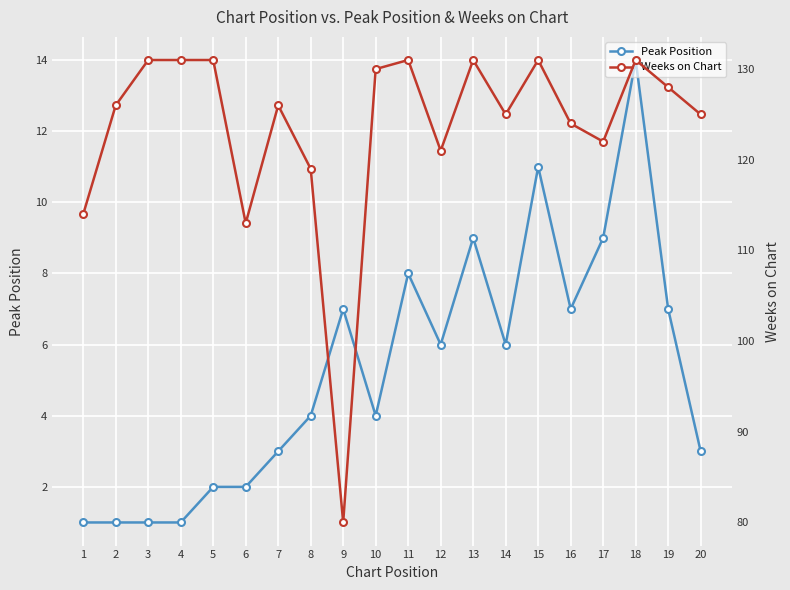

At which category is the sum across all series the highest?

18